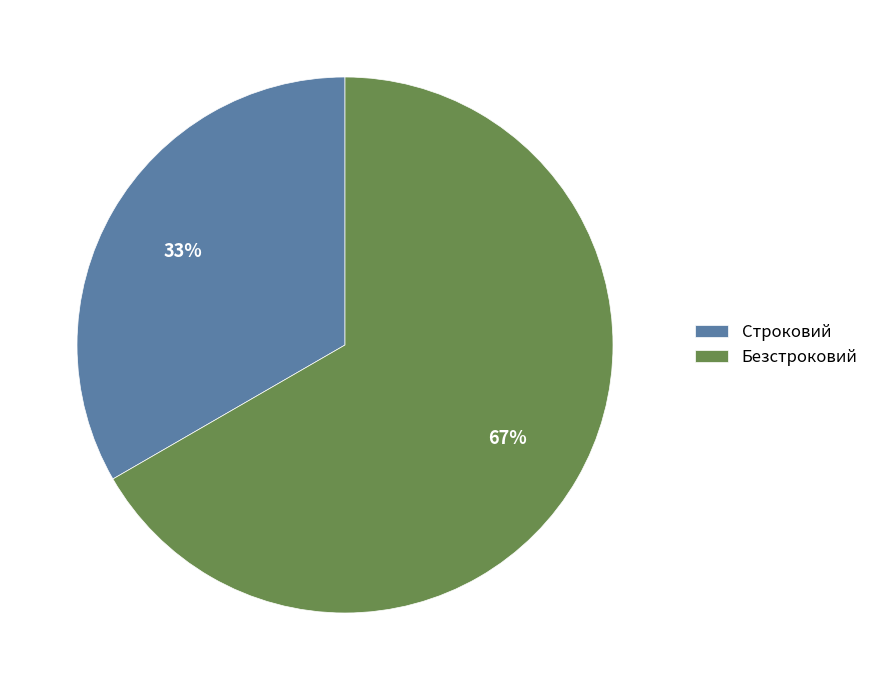

How many segments does this pie chart have?

2